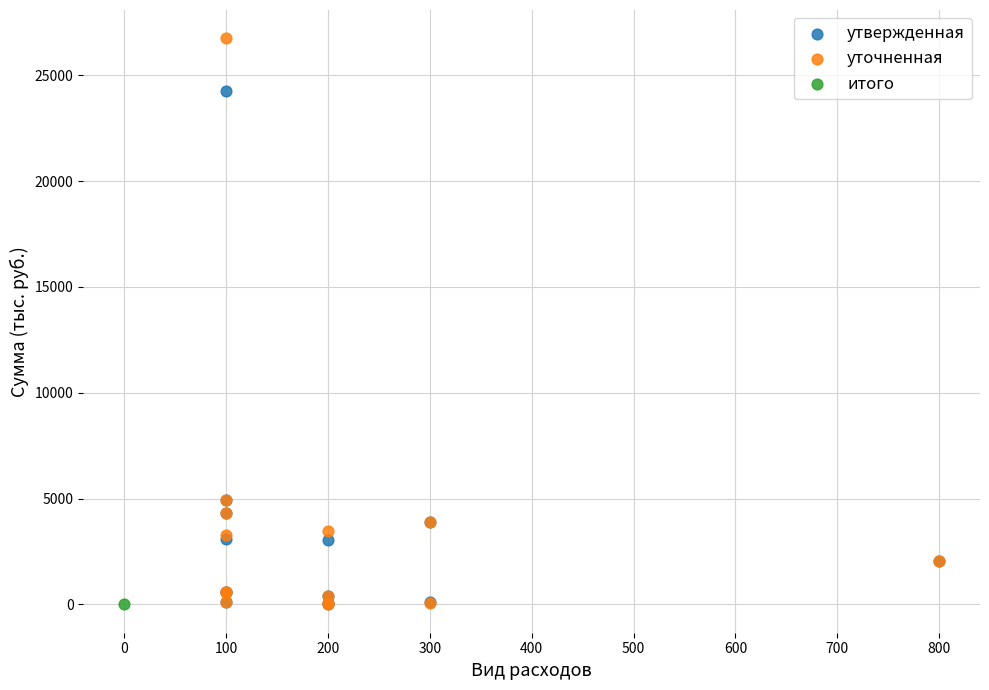

Which series reaches the maximum Y coordinate?

уточненная